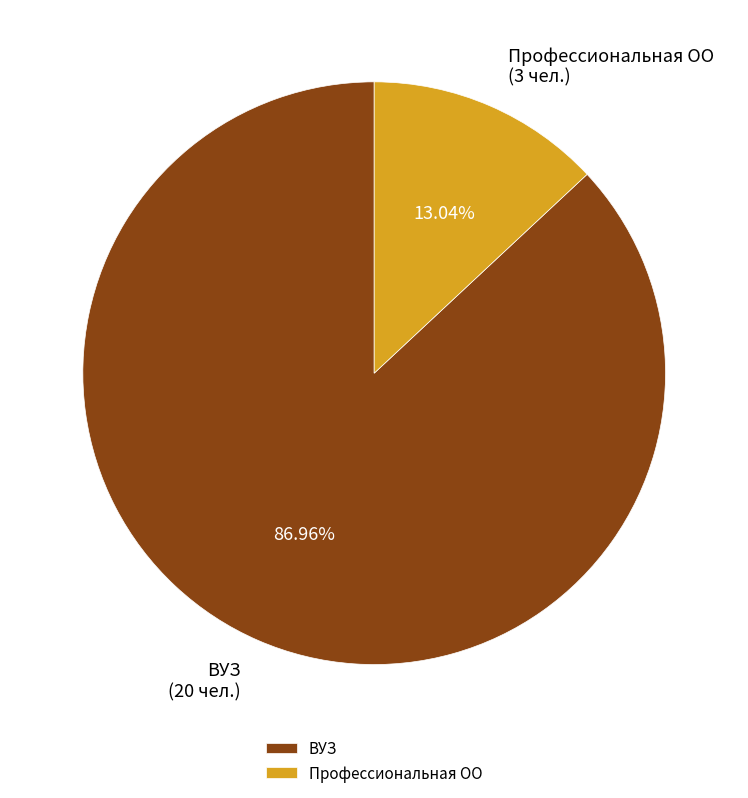

True or false: Профессиональная ОО accounts for 13% of the total.

True